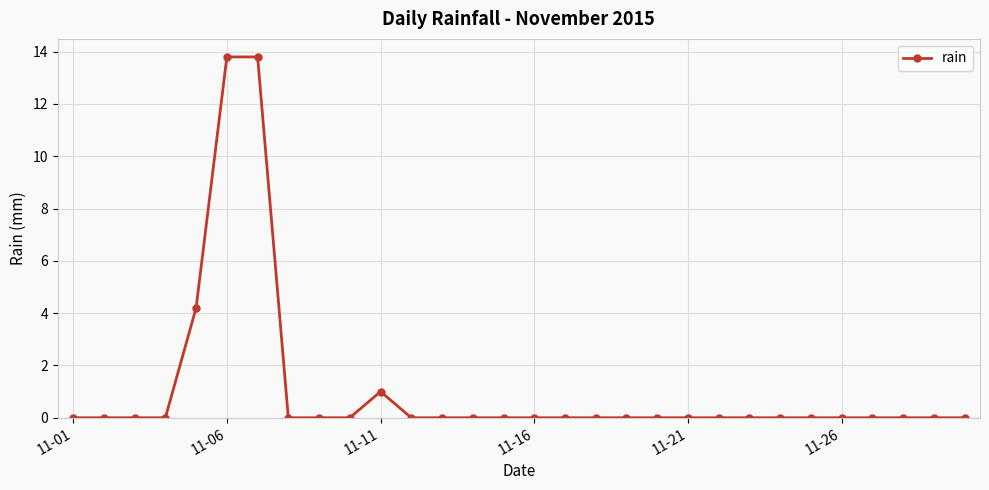

Reading left to right, what are all the values shown in this chart?

0.0	0.0	0.0	0.0	4.2	13.8	13.8	0.0	0.0	0.0	1.0	0.0	0.0	0.0	0.0	0.0	0.0	0.0	0.0	0.0	0.0	0.0	0.0	0.0	0.0	0.0	0.0	0.0	0.0	0.0